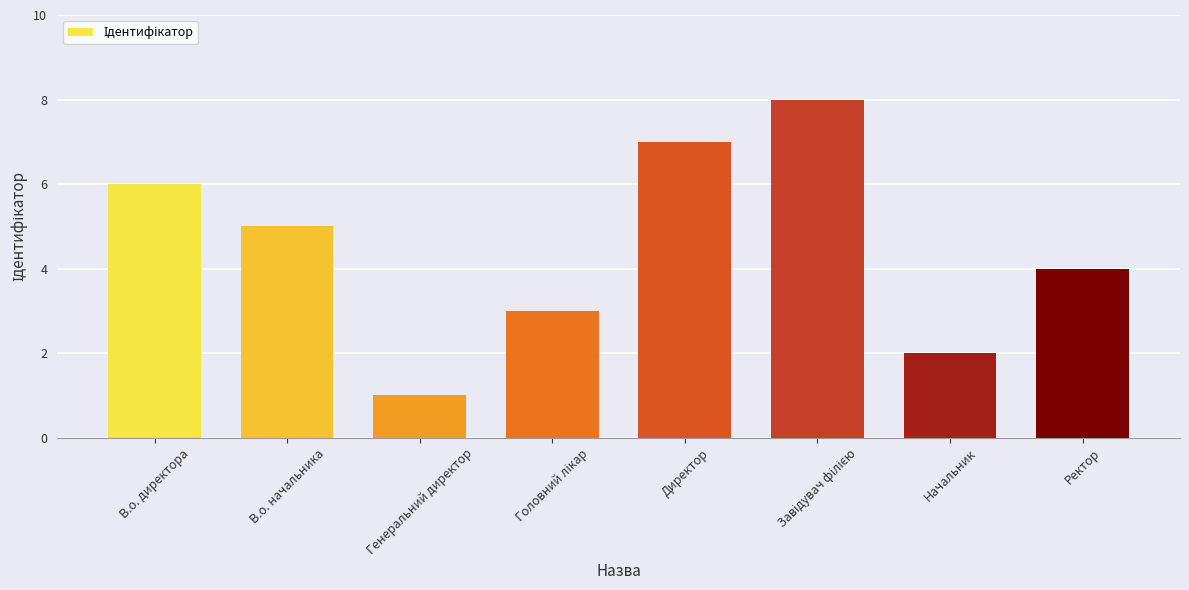

Does the chart contain stacked bars?

No